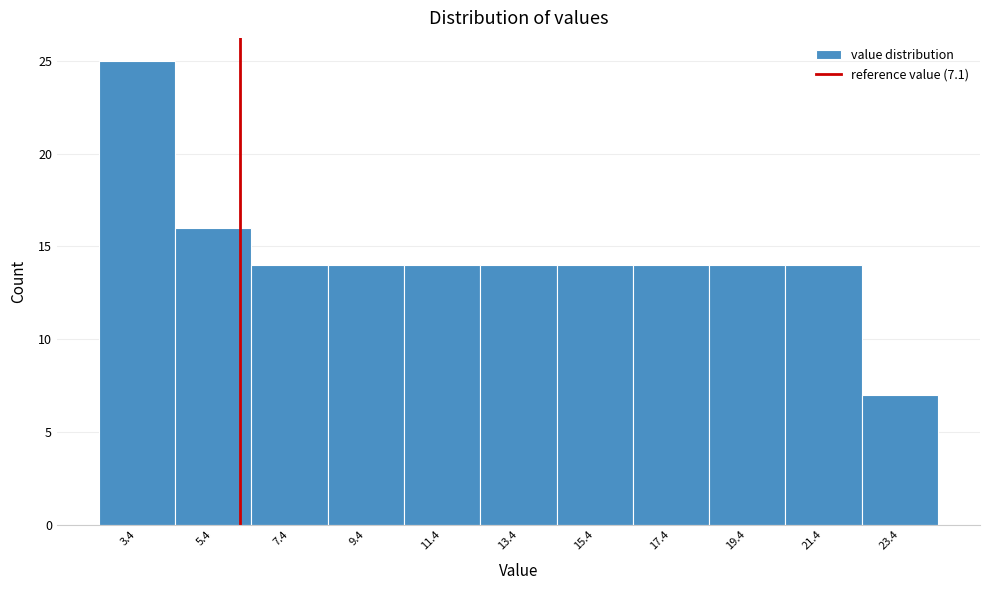

Reading left to right, list all the values displayed in this chart.

25	16	14	14	14	14	14	14	14	14	7